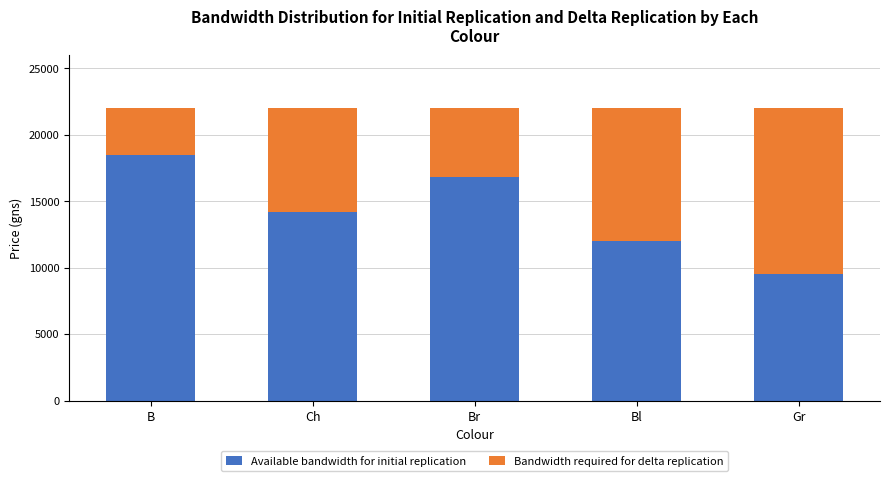

Rank the categories by Available bandwidth for initial replication value from lowest to highest.

Gr, Bl, Ch, Br, B